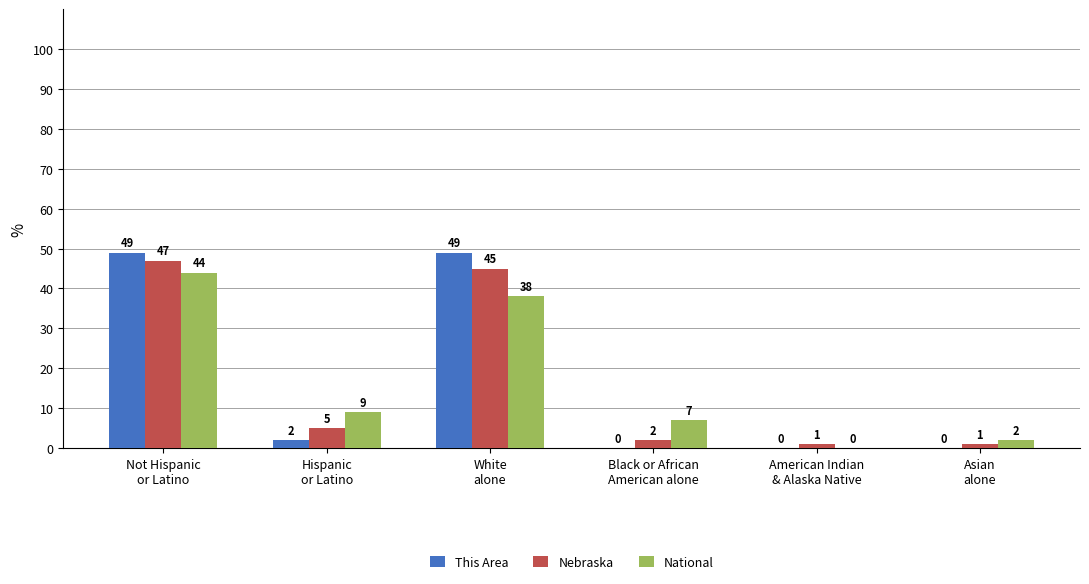

Reading left to right, transcribe all the data shown in this chart.

This Area: 49	2	49	0	0	0
Nebraska: 47	5	45	2	1	1
National: 44	9	38	7	0	2